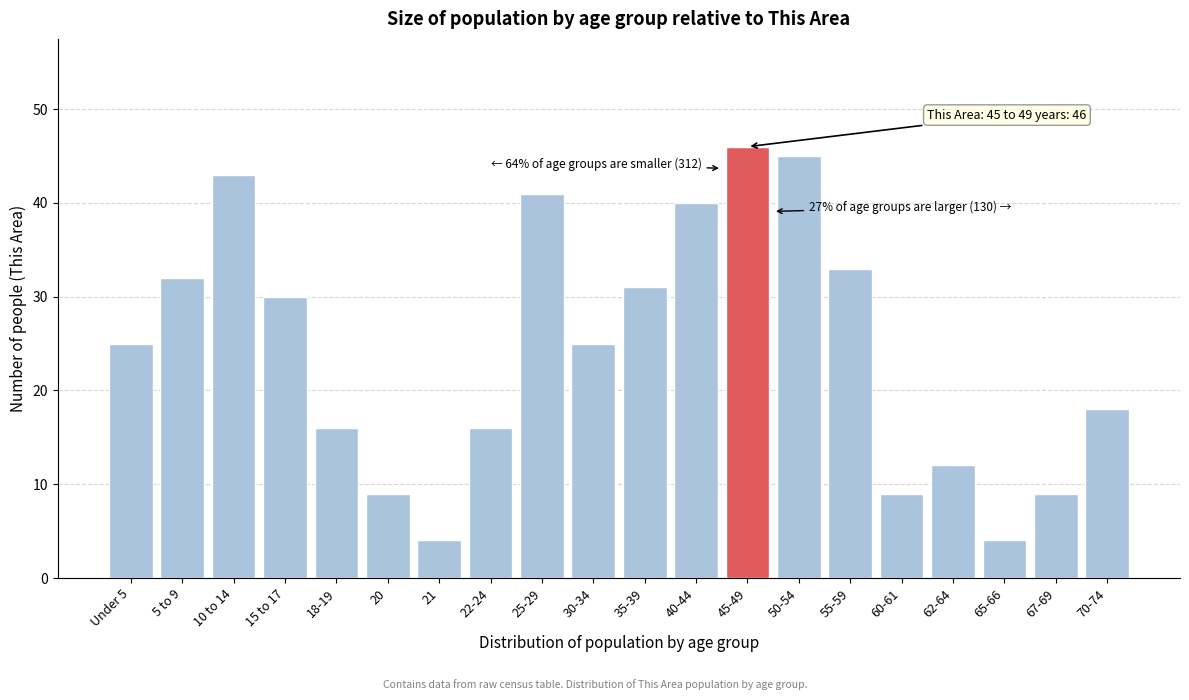

Reading right to left, list all the values displayed in this chart.

70-74=18	67-69=9	65-66=4	62-64=12	60-61=9	55-59=33	50-54=45	45-49=46	40-44=40	35-39=31	30-34=25	25-29=41	22-24=16	21=4	20=9	18-19=16	15 to 17=30	10 to 14=43	5 to 9=32	Under 5=25